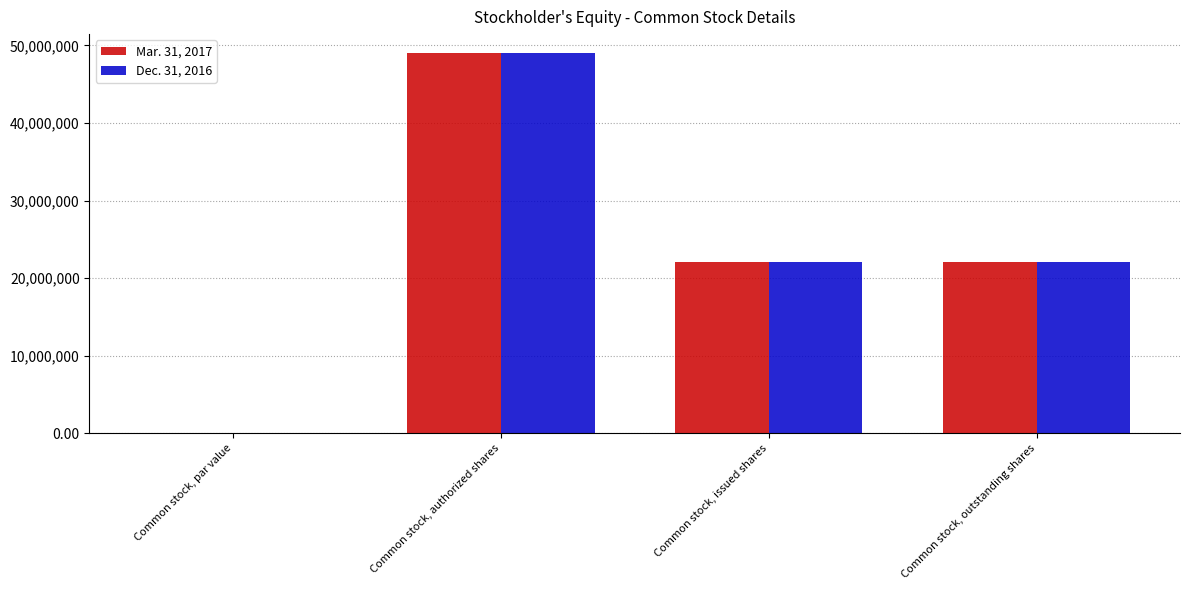

At which category is the sum across all series the highest?

Common stock, authorized shares